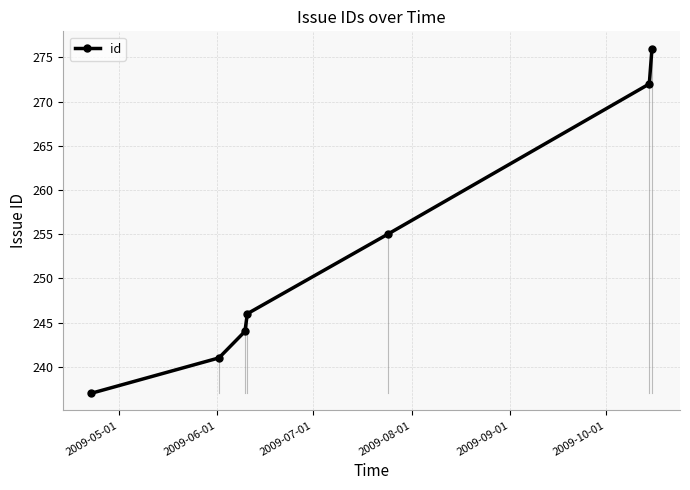

What is the difference between the maximum and minimum values?

39